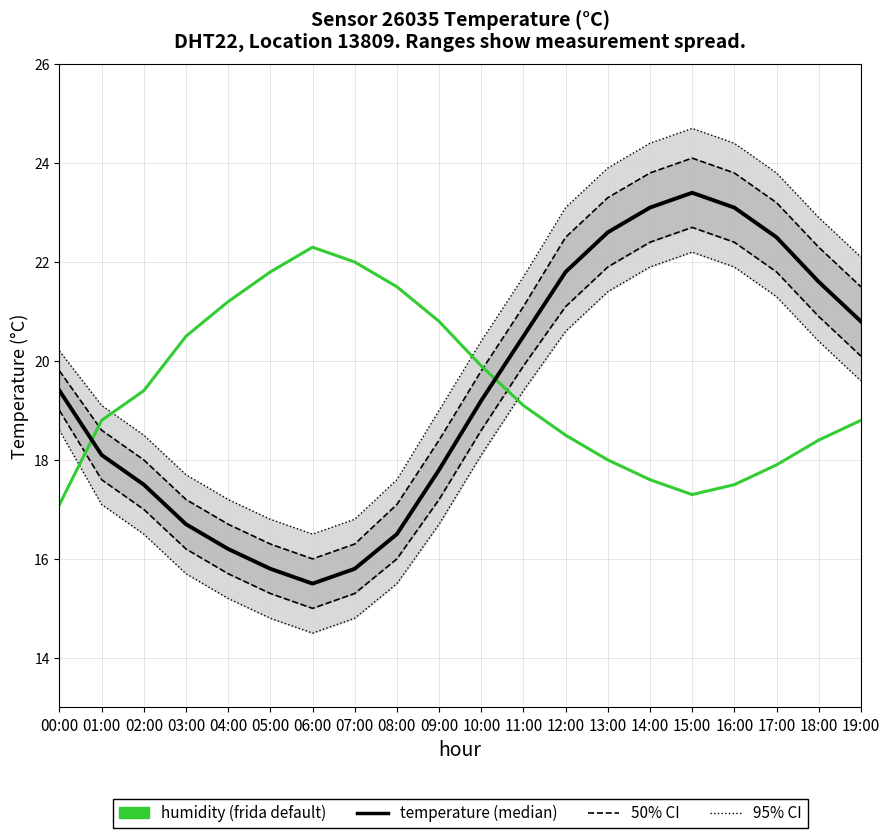

Is the value of 50% CI at 03:00 greater than the value of humidity at 08:00?

No